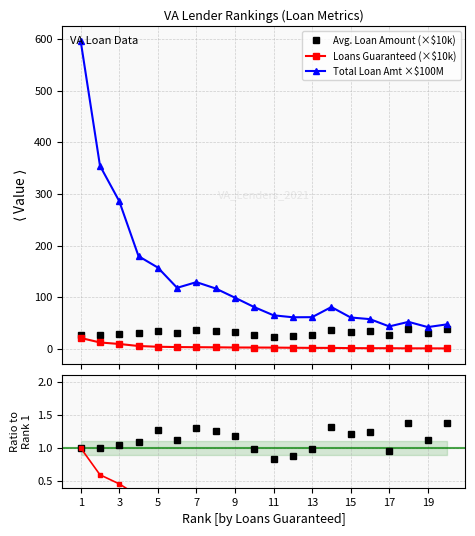

How many data points in Avg. Loan Amount are above 1?

14